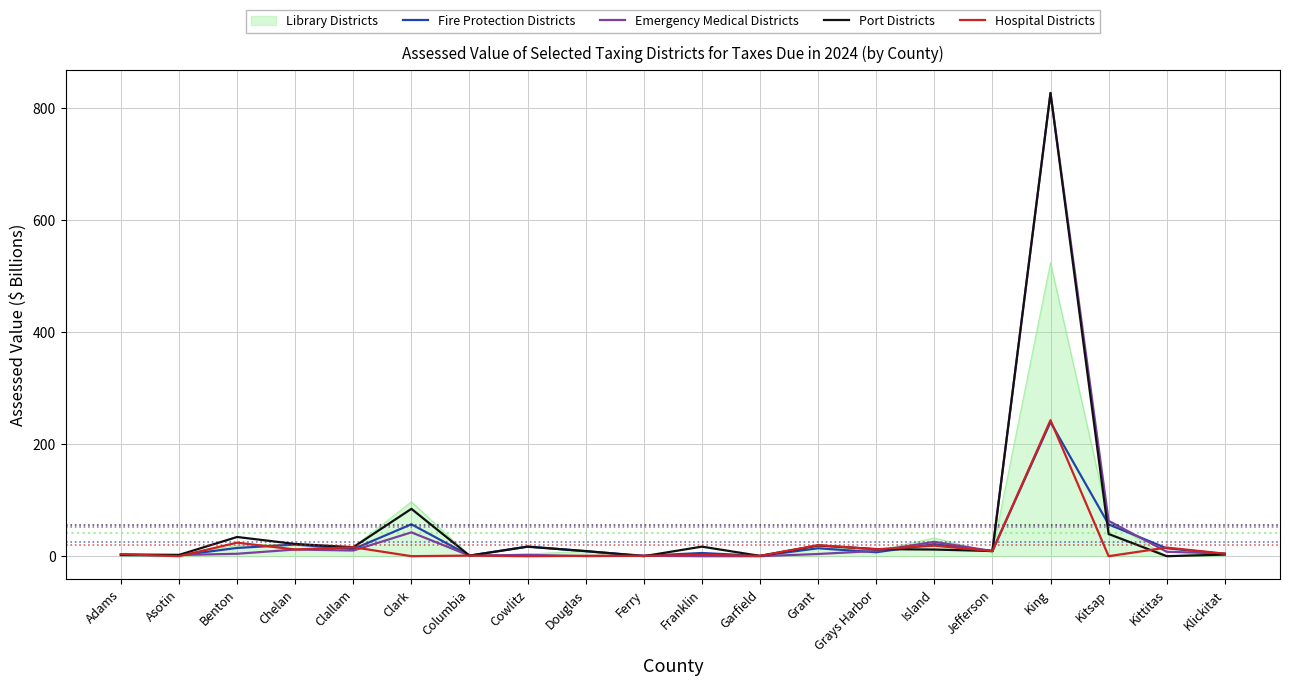

The Hospital Districts series shows 24.1 at Benton. True or false?

True